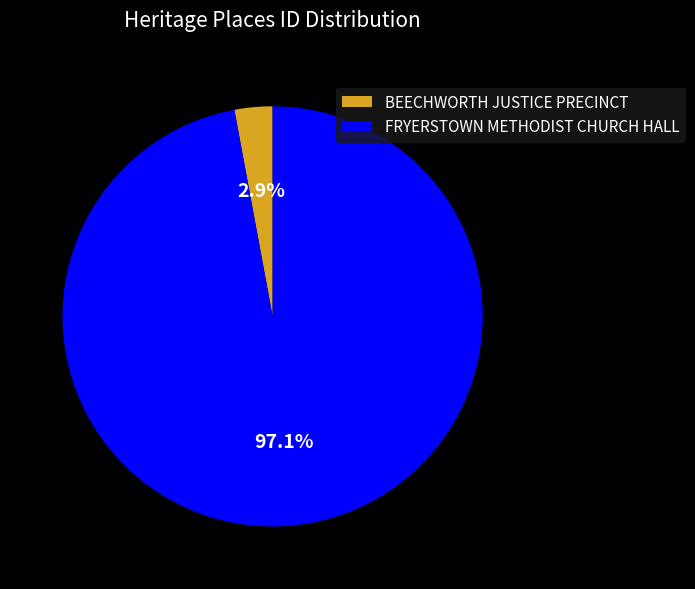

To the nearest percent, what is the average slice percentage?

50%